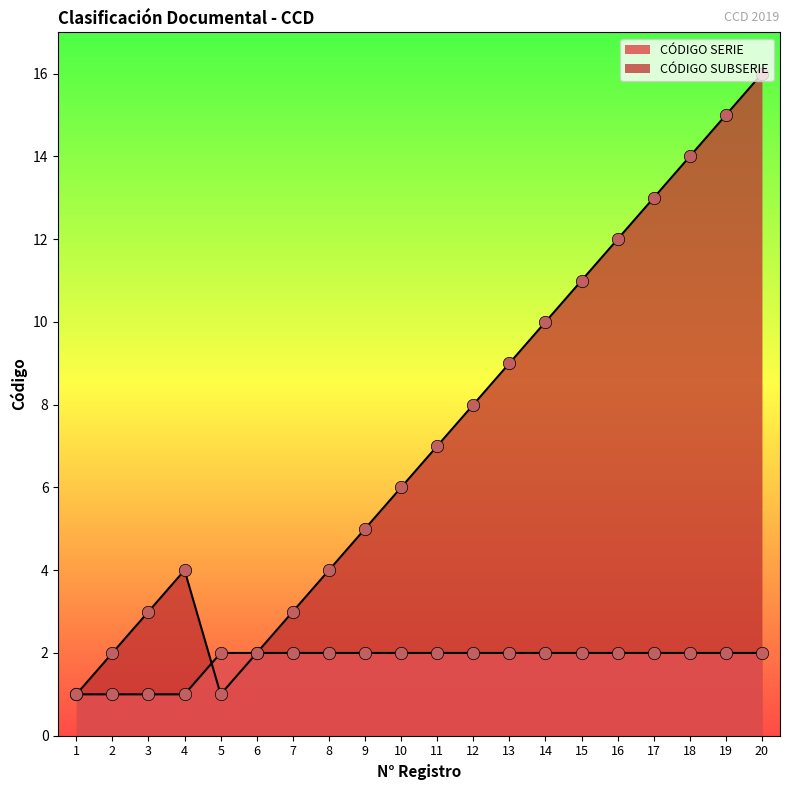

At how many categories does at least one series exceed 11?

5